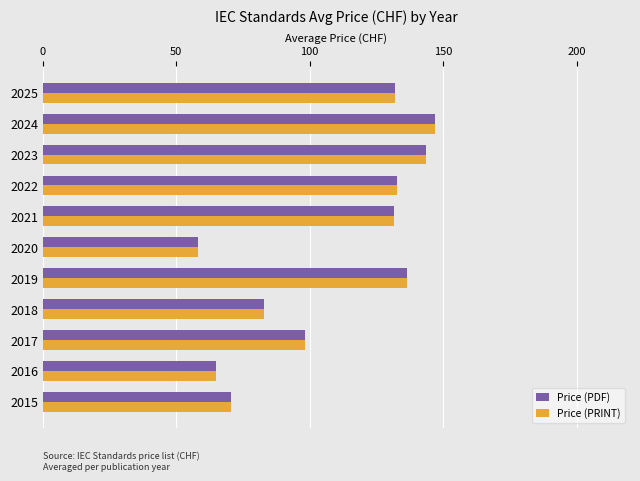

Where is Price (PDF) nearest to the value 102?

2017